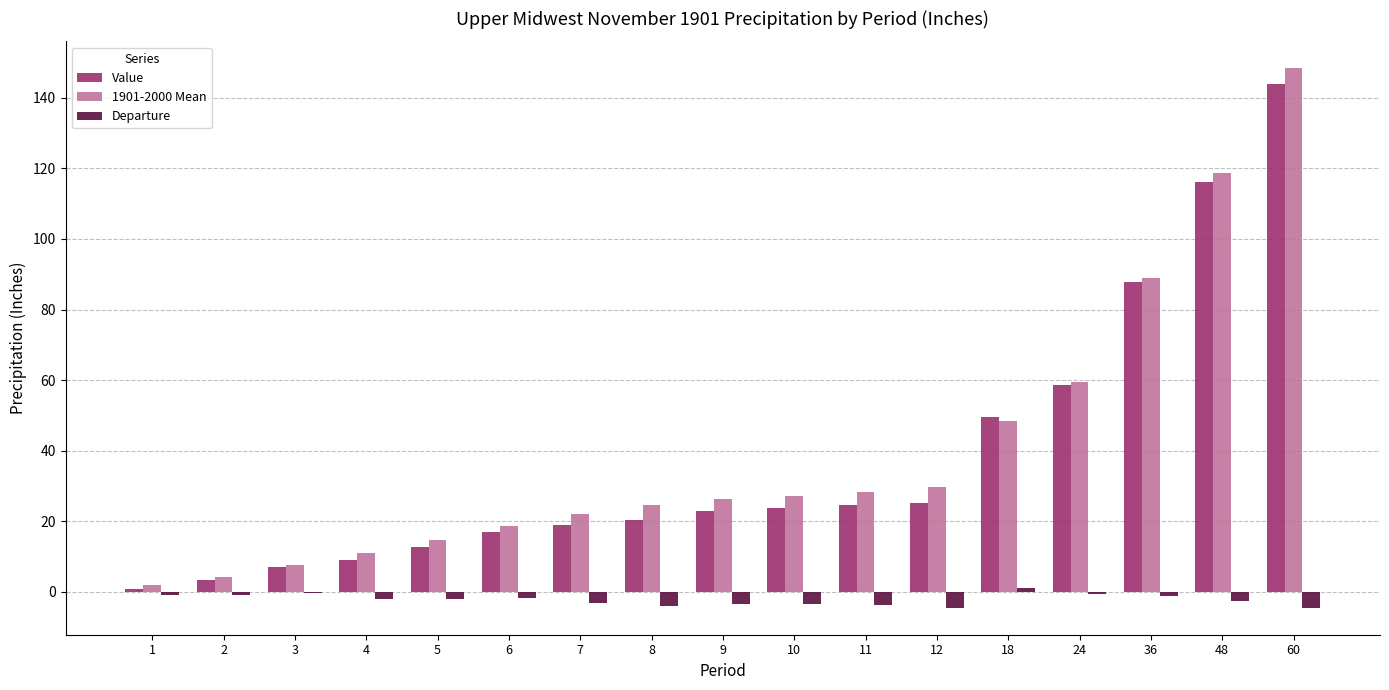

At which label is Value closest to 72?

24